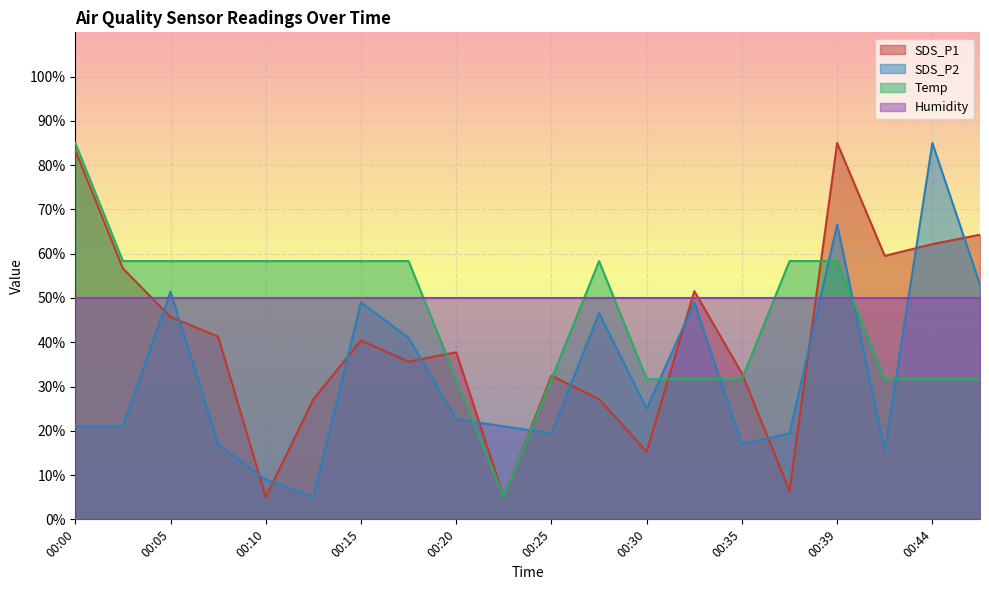

The value of SDS_P1 at 00:00 is 83.4. True or false?

True